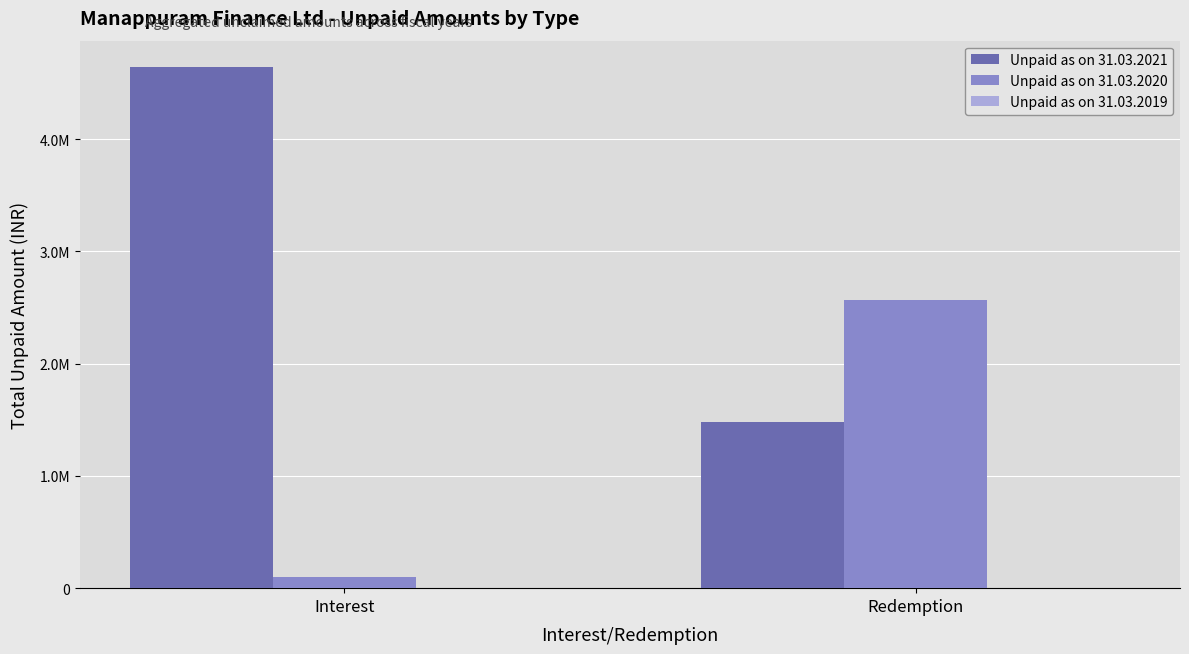

Which series has the largest total across all categories?

Unpaid as on 31.03.2021